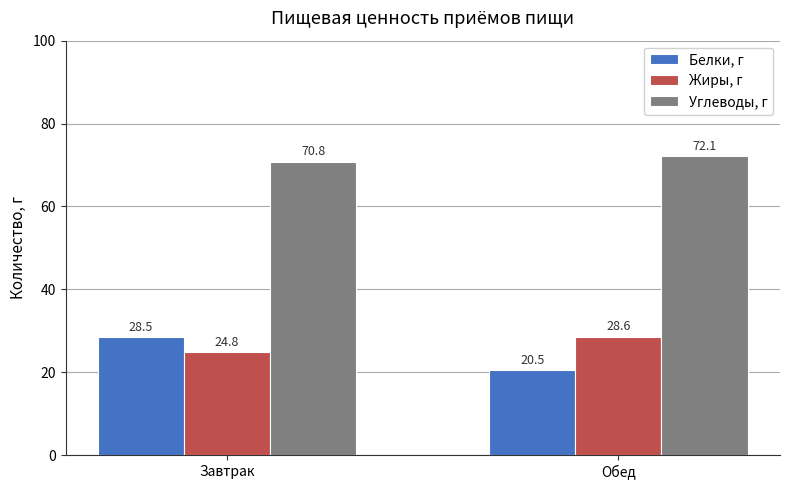

What is the value of the Белки, г bar at the 2nd from the left?

20.5